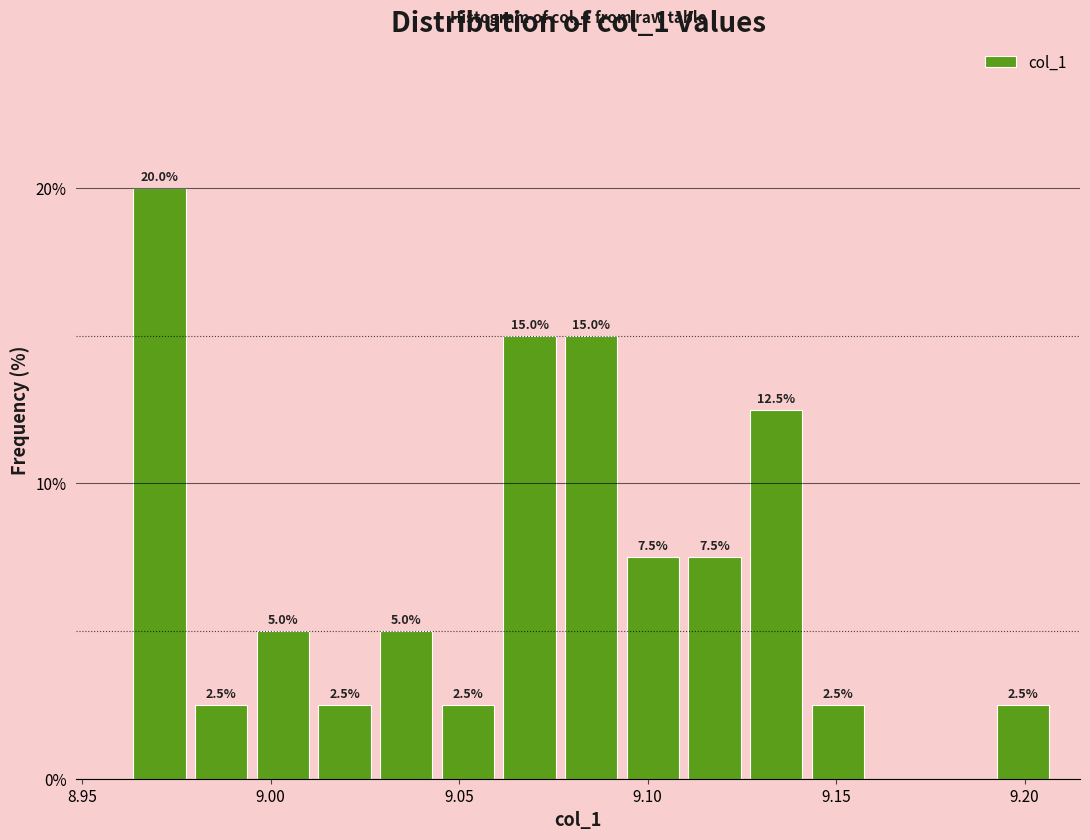

Read against the x-axis, roughly where is the centre of the tallest bar?

8.970